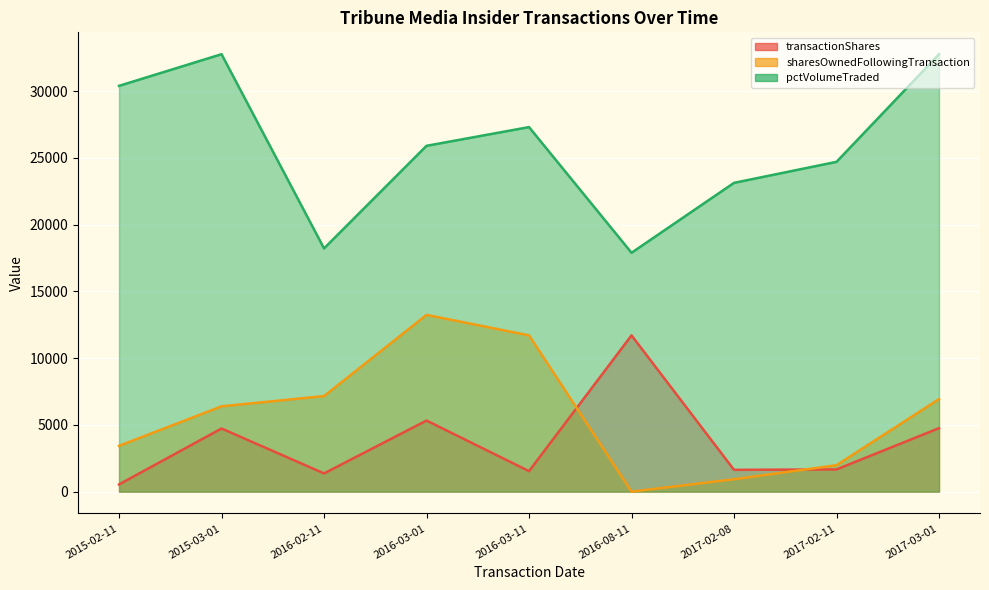

Which series has the widest spread of values?

pctVolumeTraded